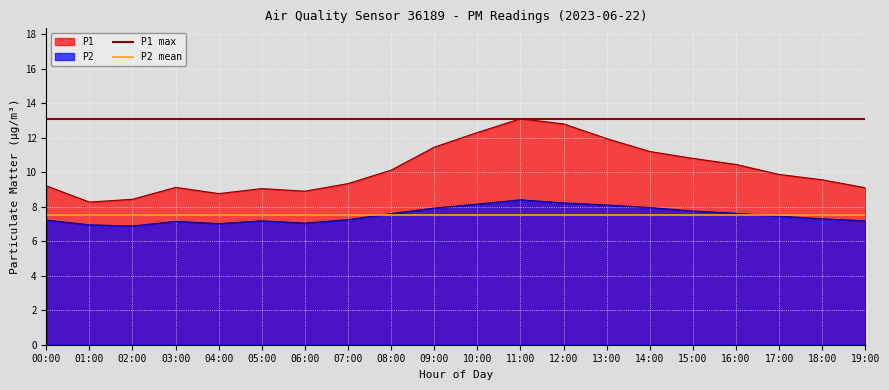

Read the P1 max value at 01:00.

13.1